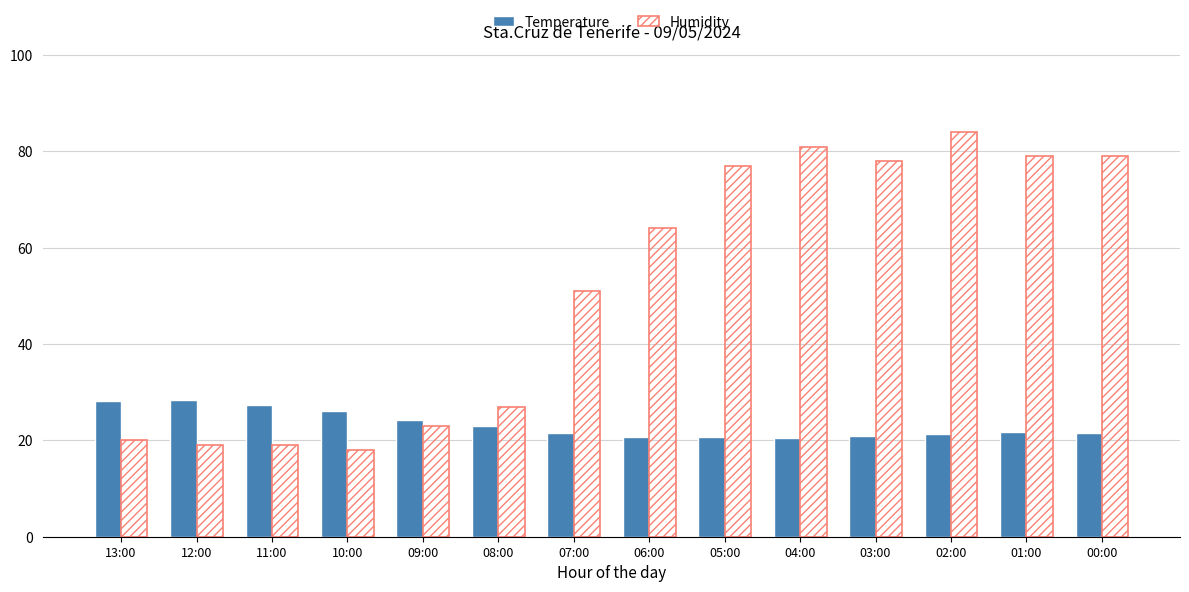

What is the maximum value for Humidity?

84.0